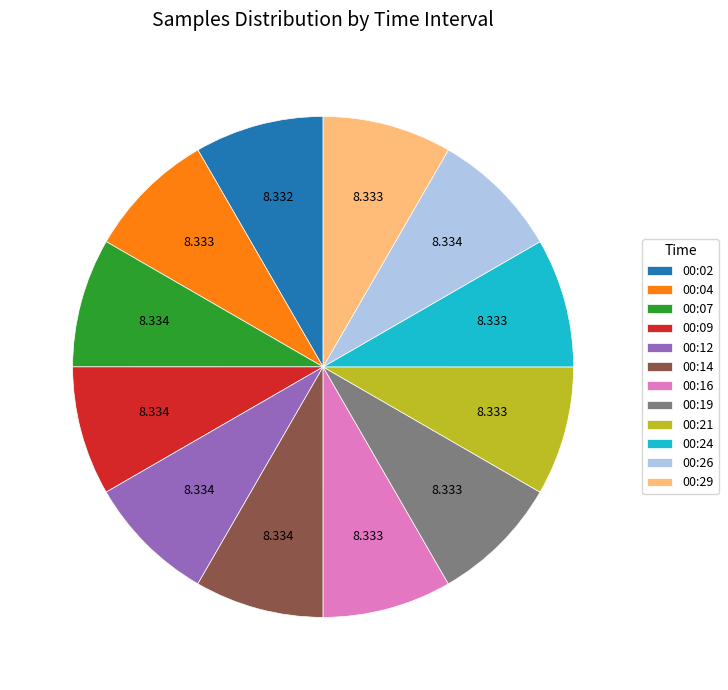

Combined, do 00:07 and 00:26 account for over 50%?

No